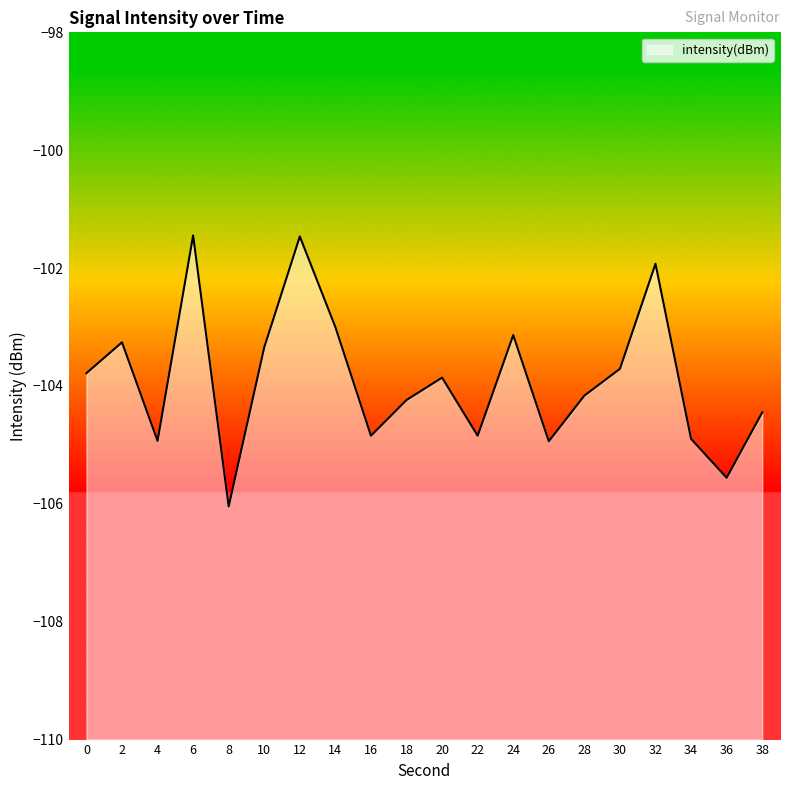

How many points are lower than both their immediate neighbors (excluding endpoints)?

6